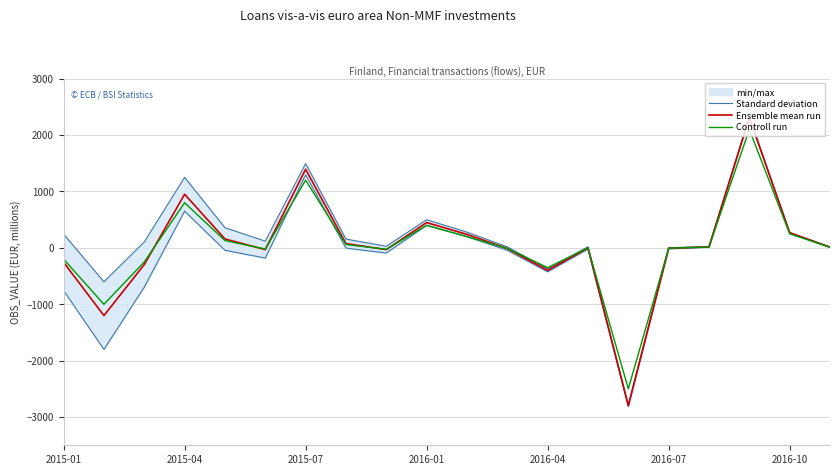

True or false: Ensemble mean run and Standard deviation cross at least once.

False